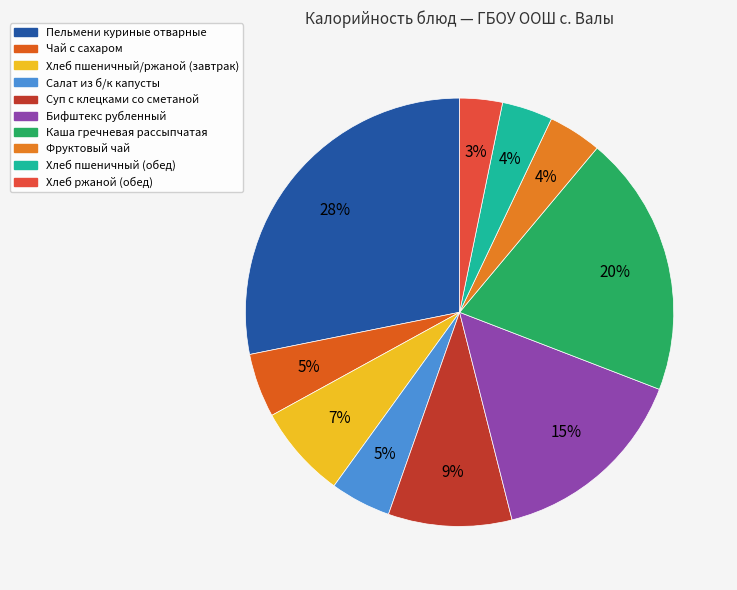

How many slices are in this pie chart?

10